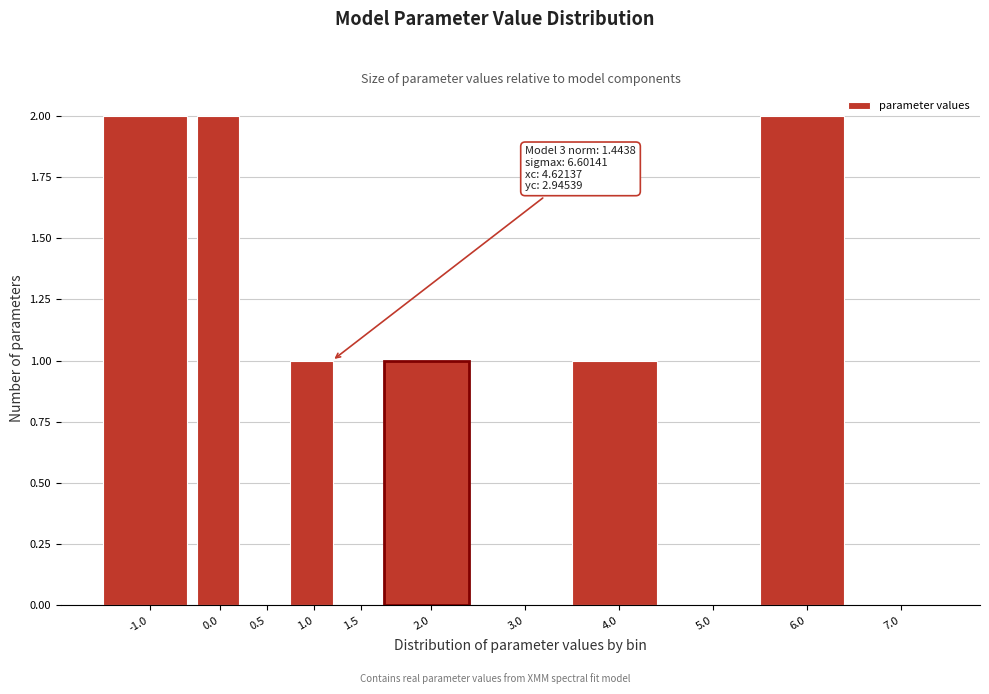

Reading right to left, list all the values displayed in this chart.

7.0=0	6.0=2	5.0=0	4.0=1	3.0=0	2.0=1	1.5=0	1.0=1	0.5=0	0.0=2	-1.0=2